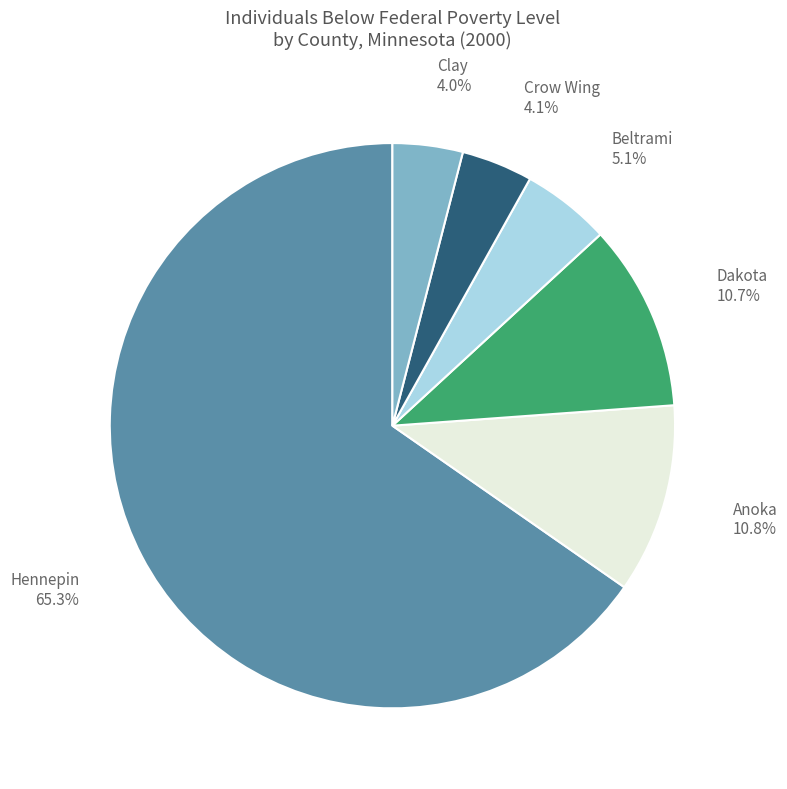

Is there a majority slice in this chart?

Yes